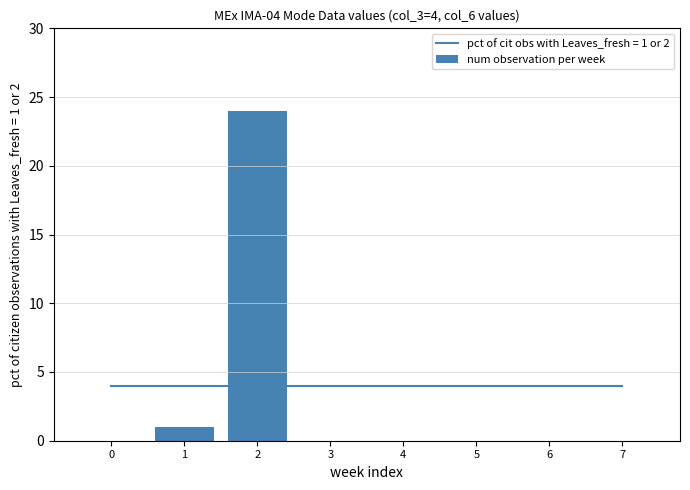

Is it true that the value at 6 is 0?

True